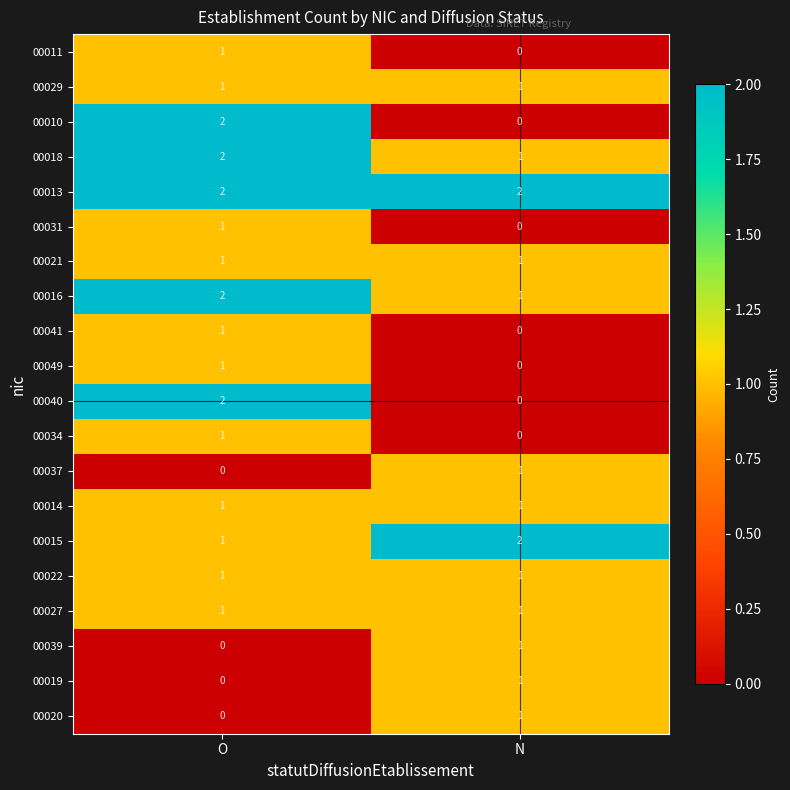

At which category is the sum across all series the highest?

O